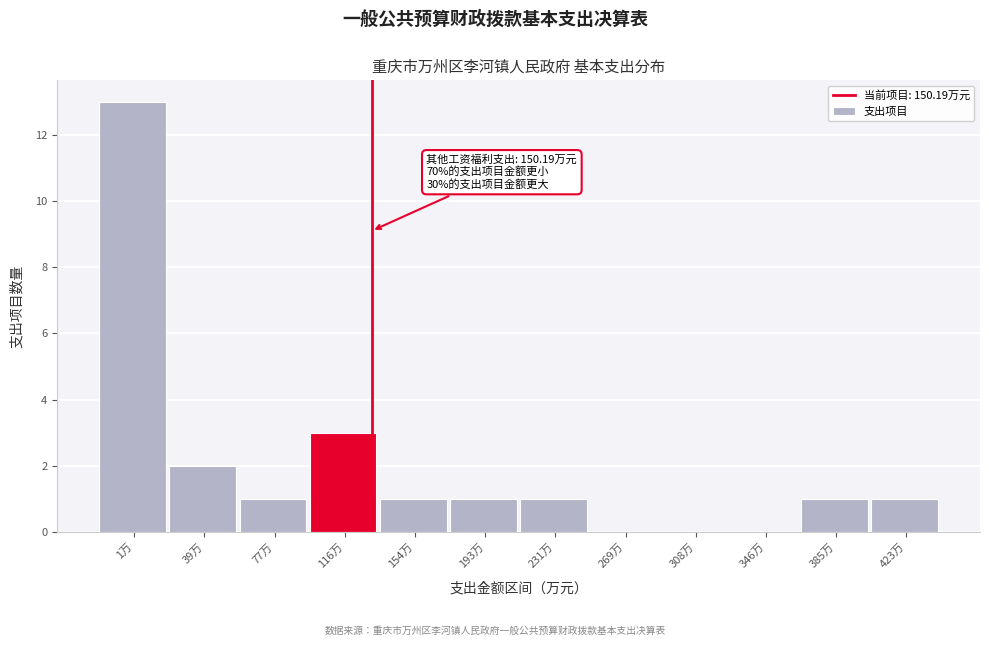

Reading left to right, what are all the values shown in this chart?

1万=13	39万=2	77万=1	116万=3	154万=1	193万=1	231万=1	269万=0	308万=0	346万=0	385万=1	423万=1